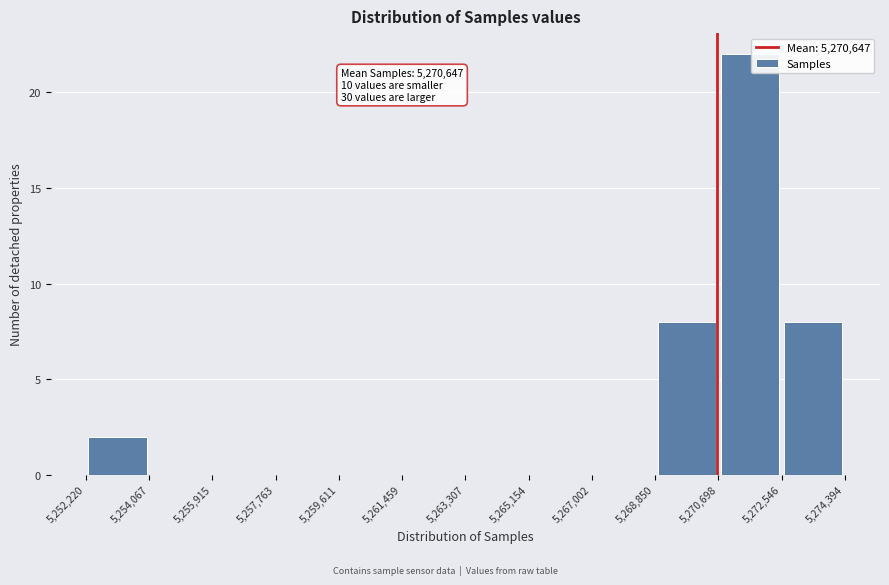

Over which range of the x-axis is the bar tallest?

5,270,698 to 5,272,546